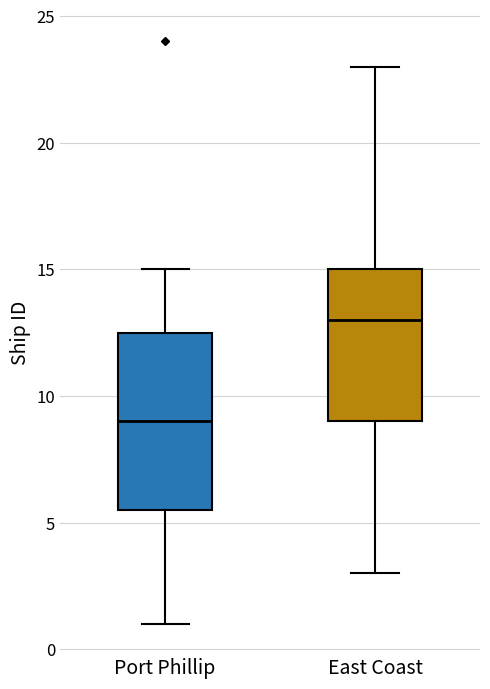

Which box is the tallest, from its lower edge to its upper edge?

Port Phillip